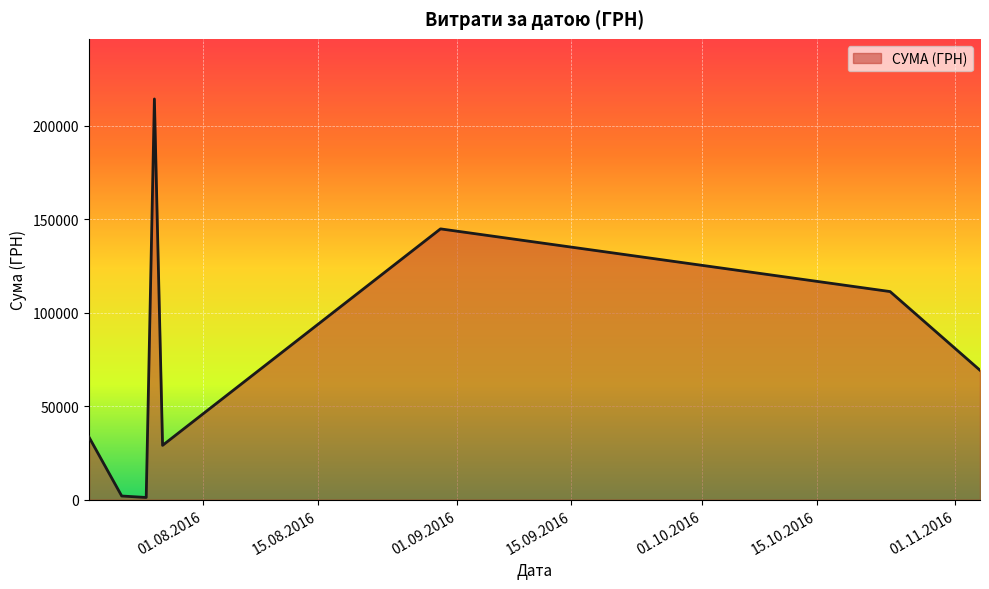

How many interior local peaks (higher than both neighbors) does the data have?

2